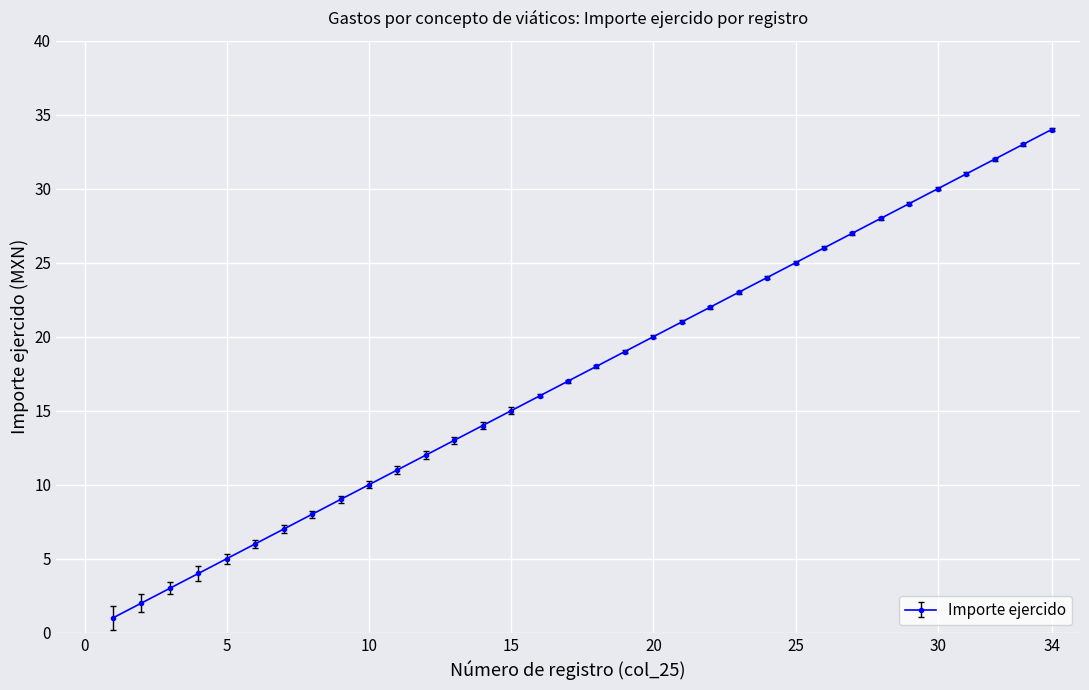

What is the difference between the maximum and minimum values?

33